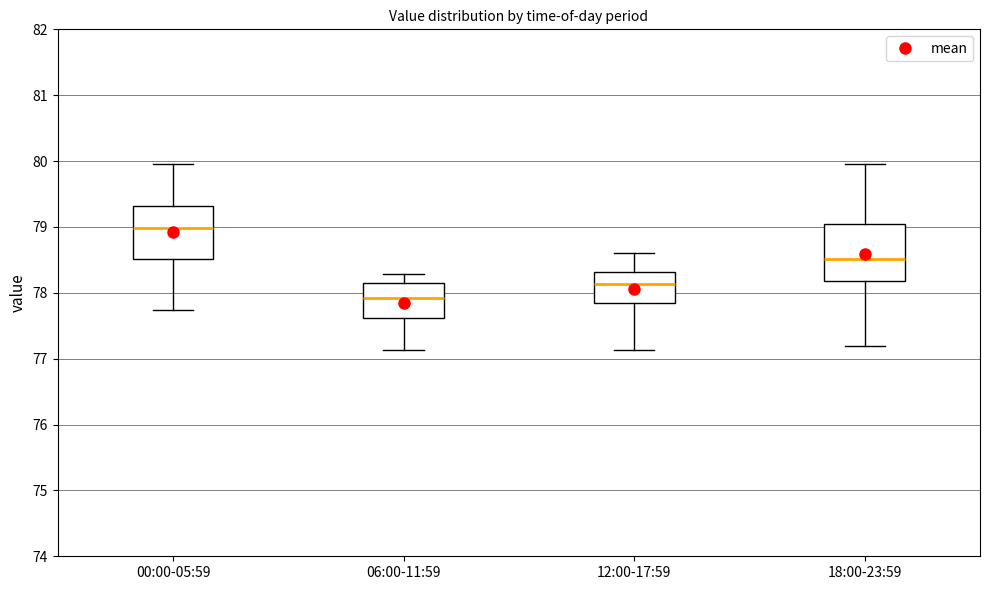

Reading left to right, read every box against the y-axis: the position of its median line, the range the box covers, and the ends of its whiskers. The values are not printed on the chart, so give them approximately, as read against the axis.

00:00-05:59: median 79.0, box 78.5 to 79.3, whiskers 77.7 to 80.0
06:00-11:59: median 77.9, box 77.6 to 78.2, whiskers 77.1 to 78.3
12:00-17:59: median 78.1, box 77.8 to 78.3, whiskers 77.1 to 78.6
18:00-23:59: median 78.5, box 78.2 to 79.0, whiskers 77.2 to 80.0